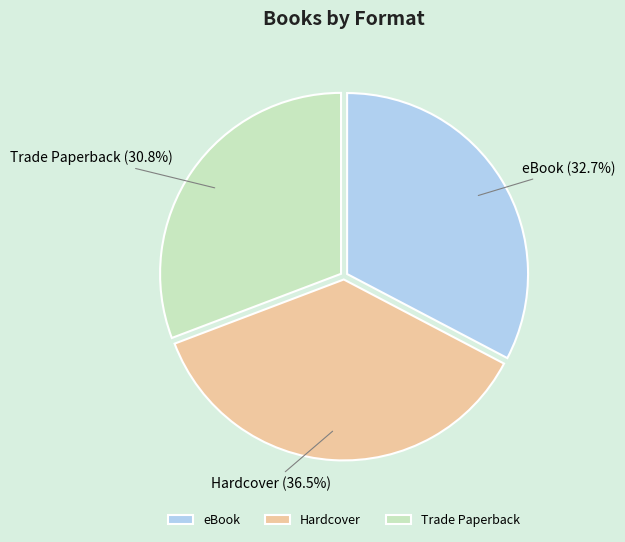

What percentage do eBook and Hardcover together represent?

69.2%